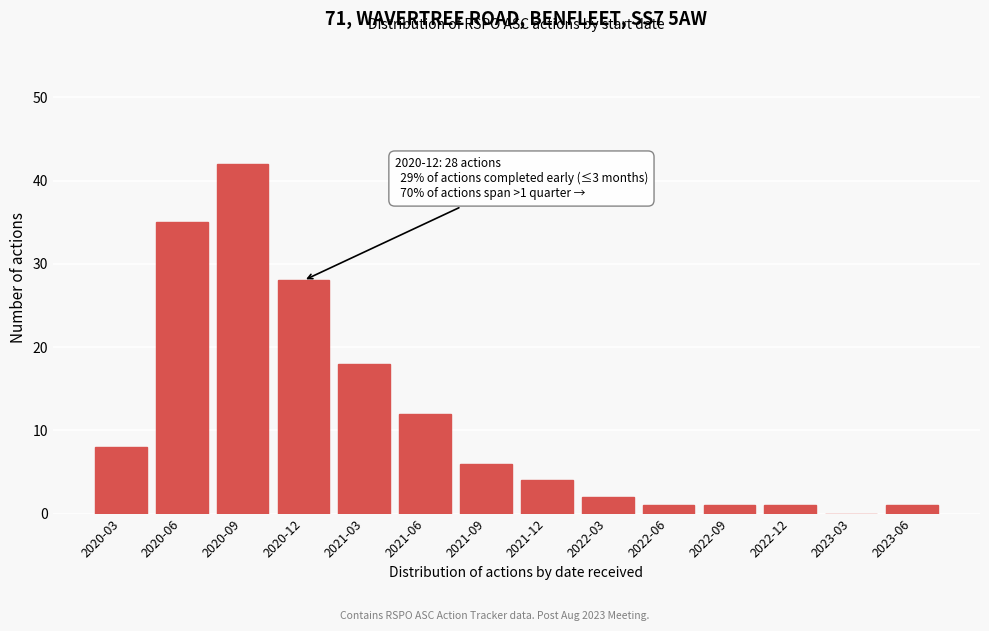

Reading left to right, what are all the values shown in this chart?

2020-03=8	2020-06=35	2020-09=42	2020-12=28	2021-03=18	2021-06=12	2021-09=6	2021-12=4	2022-03=2	2022-06=1	2022-09=1	2022-12=1	2023-03=0	2023-06=1